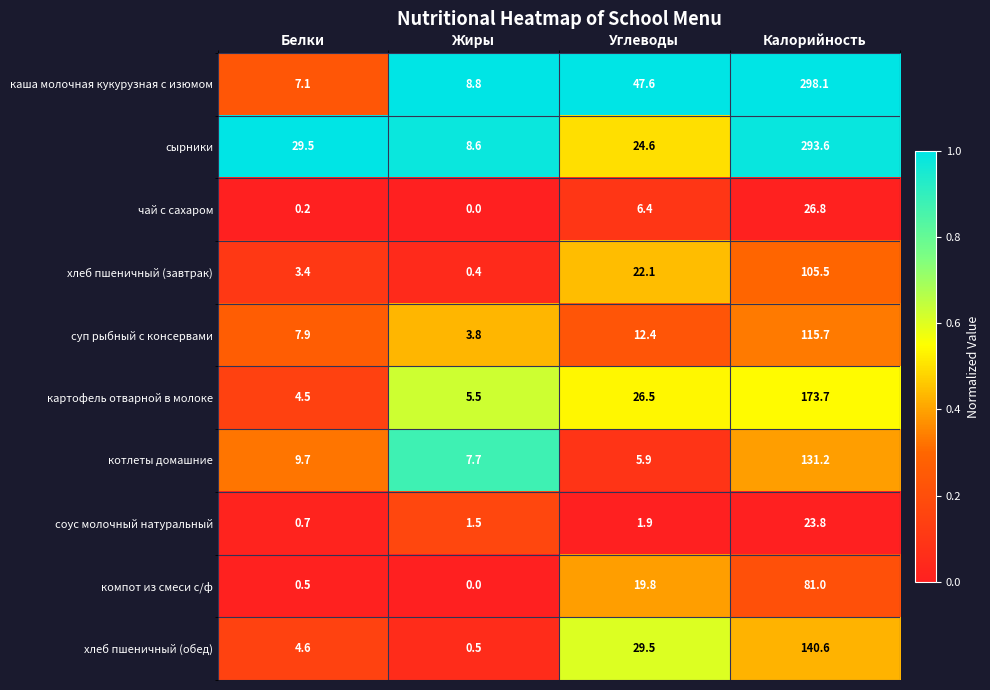

At Калорийность, list the series in order from largest to smallest.

каша молочная кукурузная с изюмом, сырники, картофель отварной в молоке, хлеб пшеничный (обед), котлеты домашние, суп рыбный с консервами, хлеб пшеничный (завтрак), компот из смеси с/ф, чай с сахаром, соус молочный натуральный